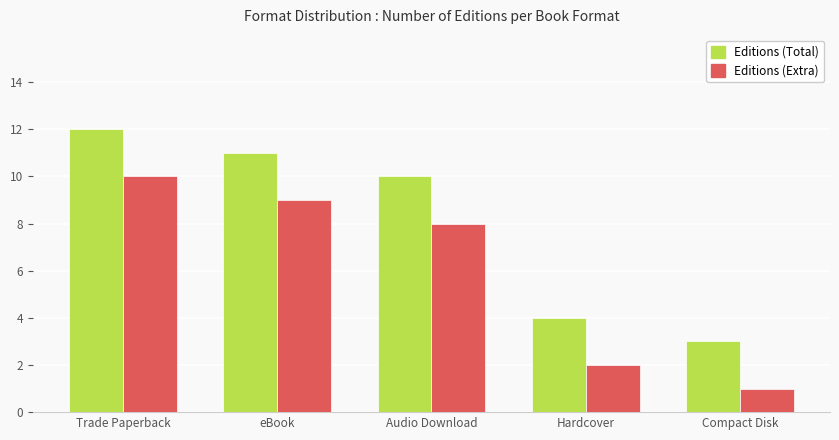

Which category has the highest value in the Editions (Extra) series?

Trade Paperback